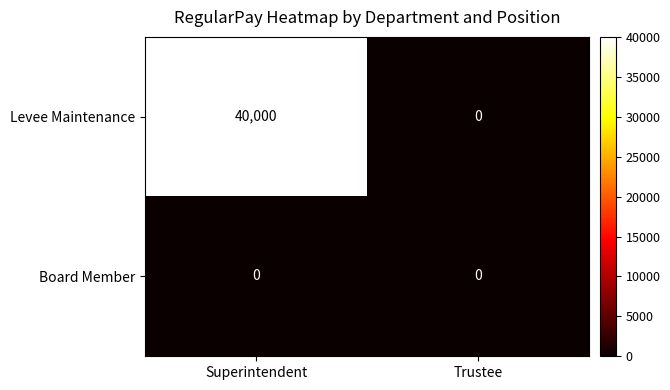

Rank the series by their maximum value, from lowest to highest.

Board Member, Levee Maintenance